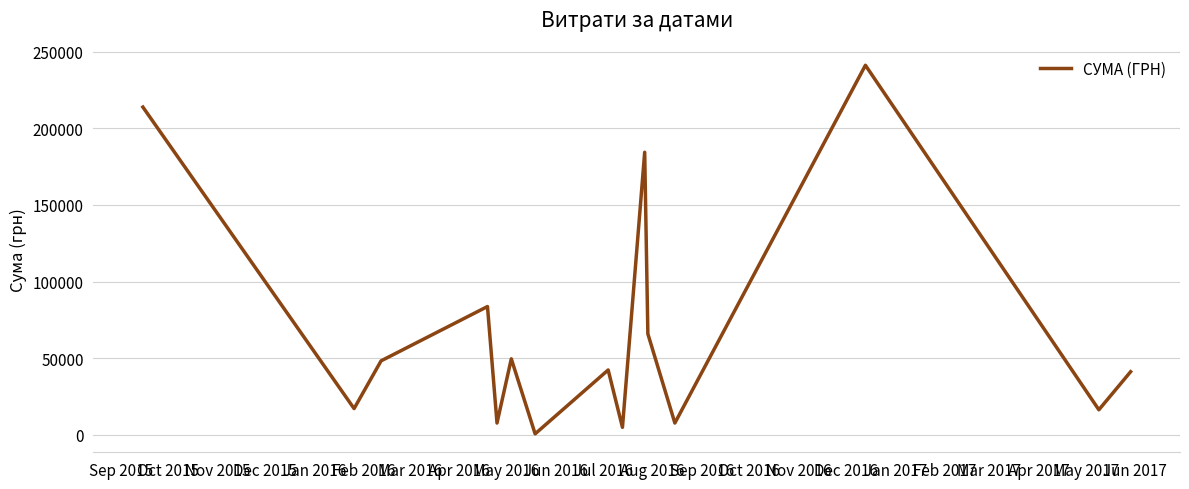

What is the difference between the maximum and minimum values?

240730.0